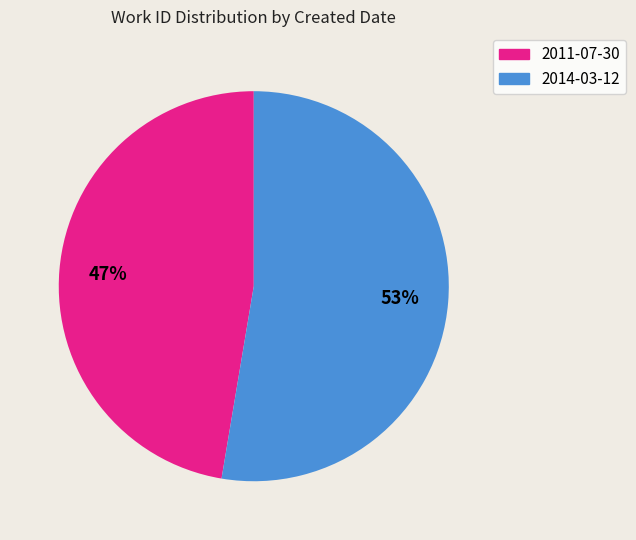

To the nearest percent, what portion does 2011-07-30 represent?

47%